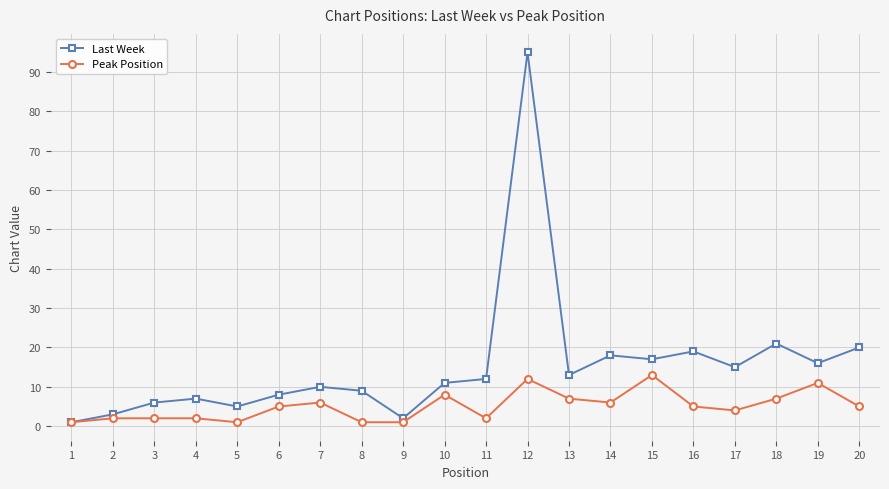

Reading right to left, transcribe all the data shown in this chart.

Last Week: 20	16	21	15	19	17	18	13	95	12	11	2	9	10	8	5	7	6	3	1
Peak Position: 5	11	7	4	5	13	6	7	12	2	8	1	1	6	5	1	2	2	2	1